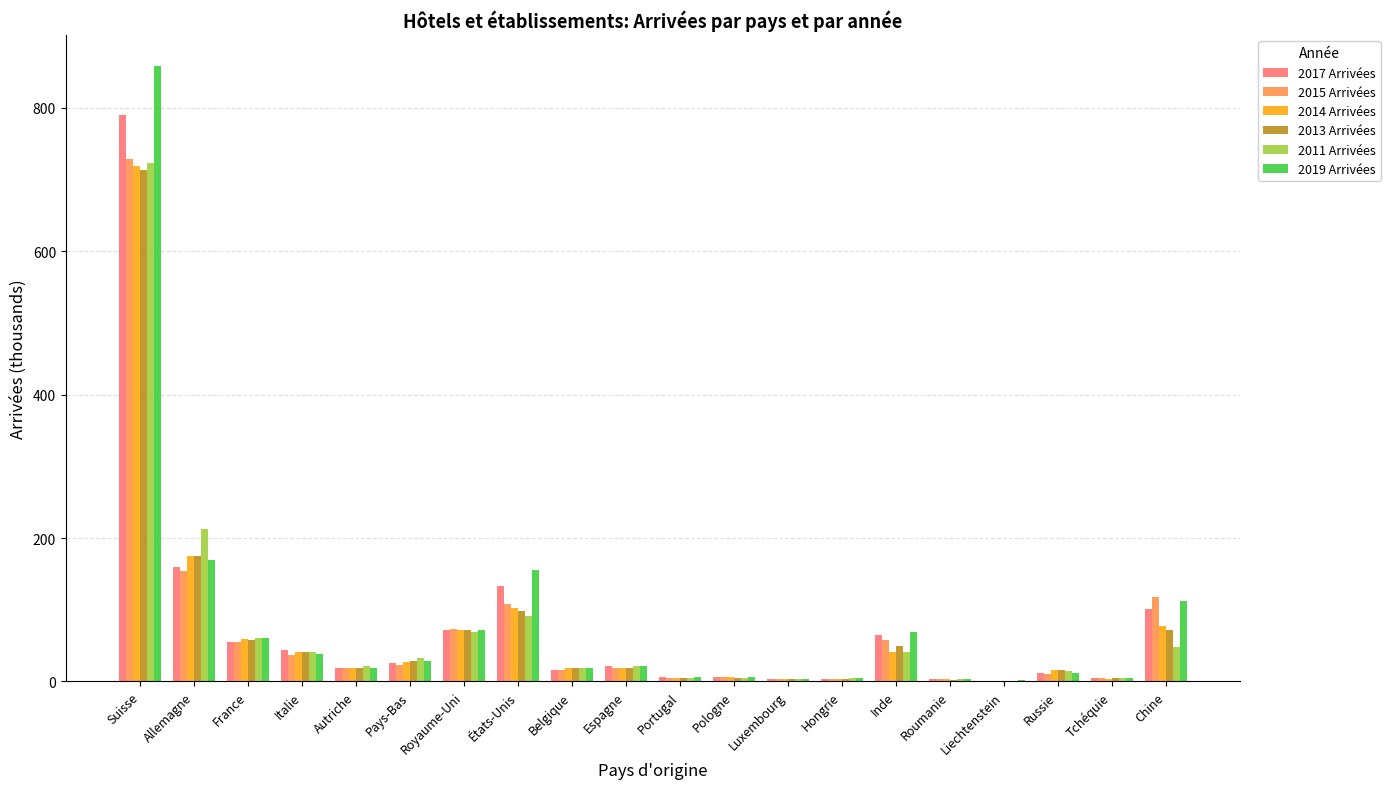

The 2011 Arrivées series shows 42.8 at États-Unis. True or false?

False